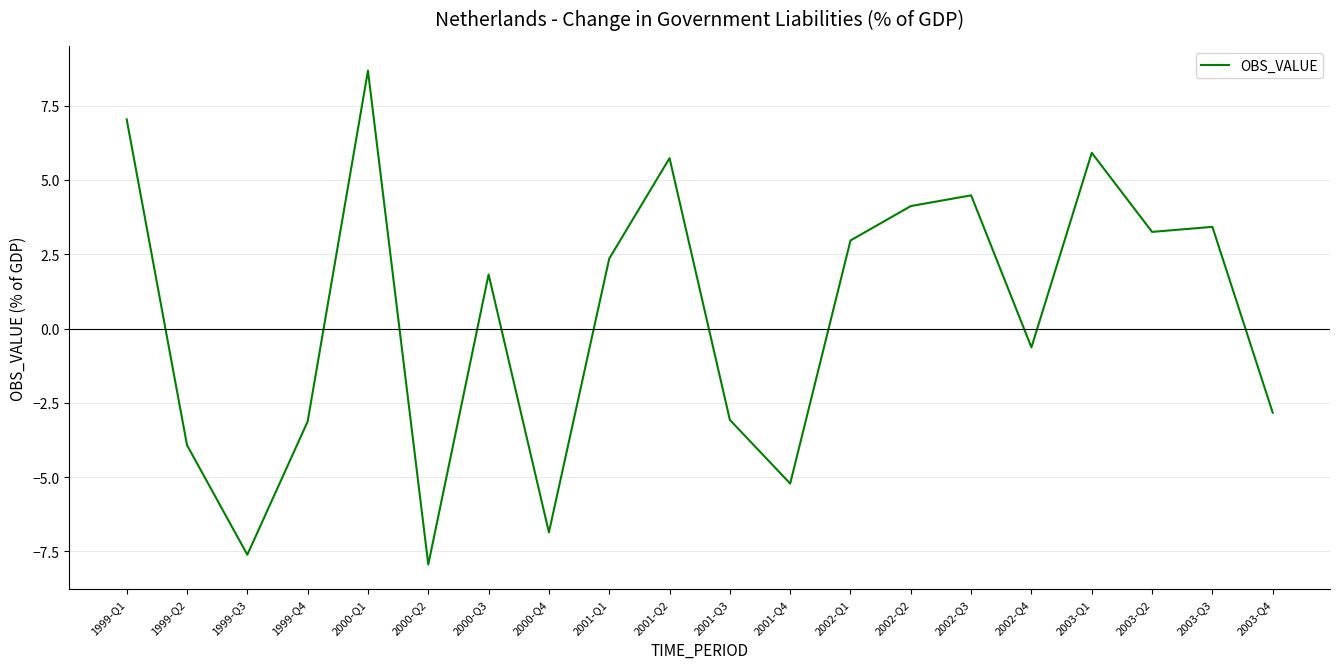

How many series are shown in this chart?

1